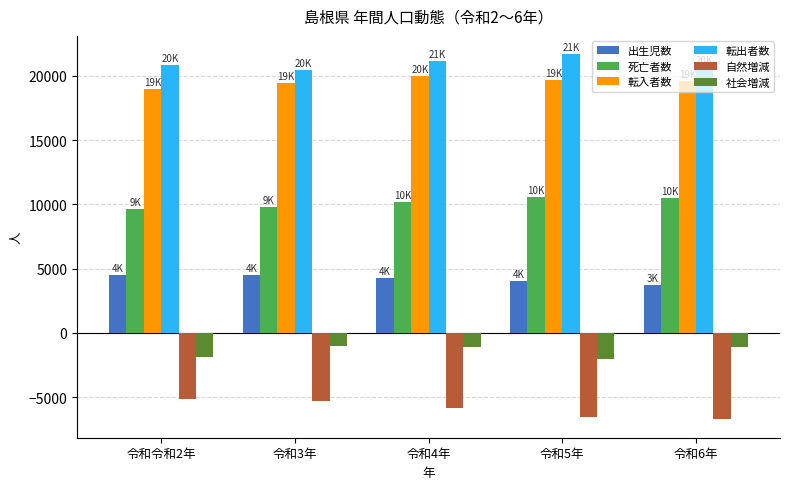

What is the difference between the second highest and second lowest values in the 自然増減 series?

1239